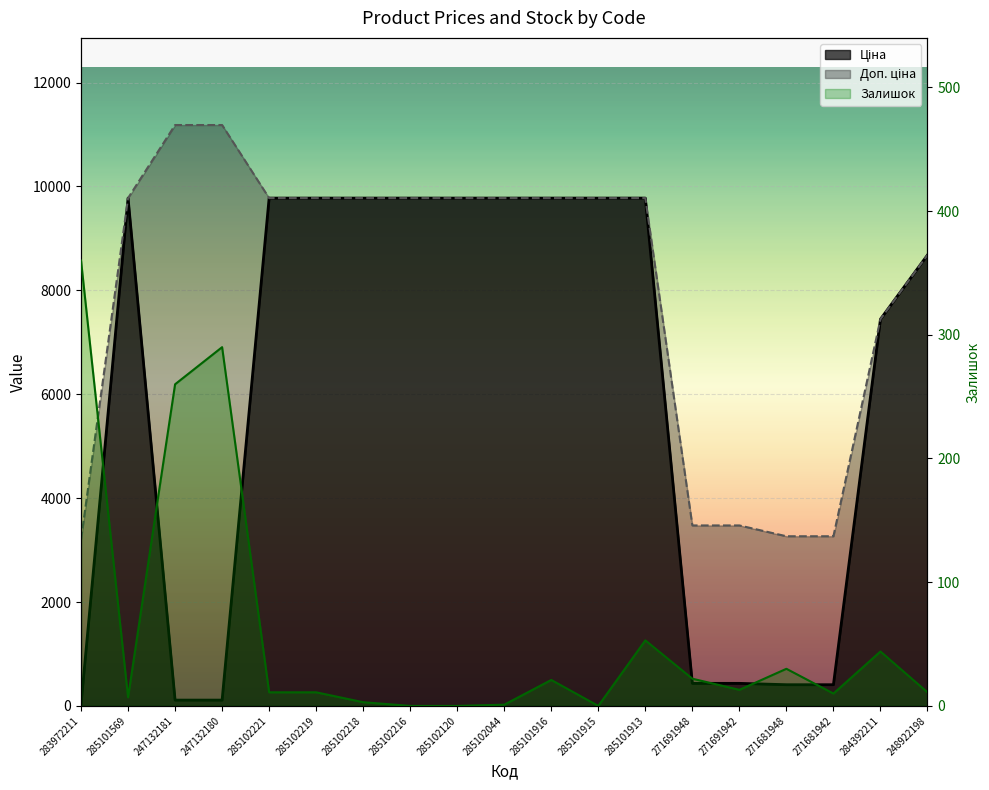

Is it true that Доп. ціна equals 2204.7 at 285101916?

False